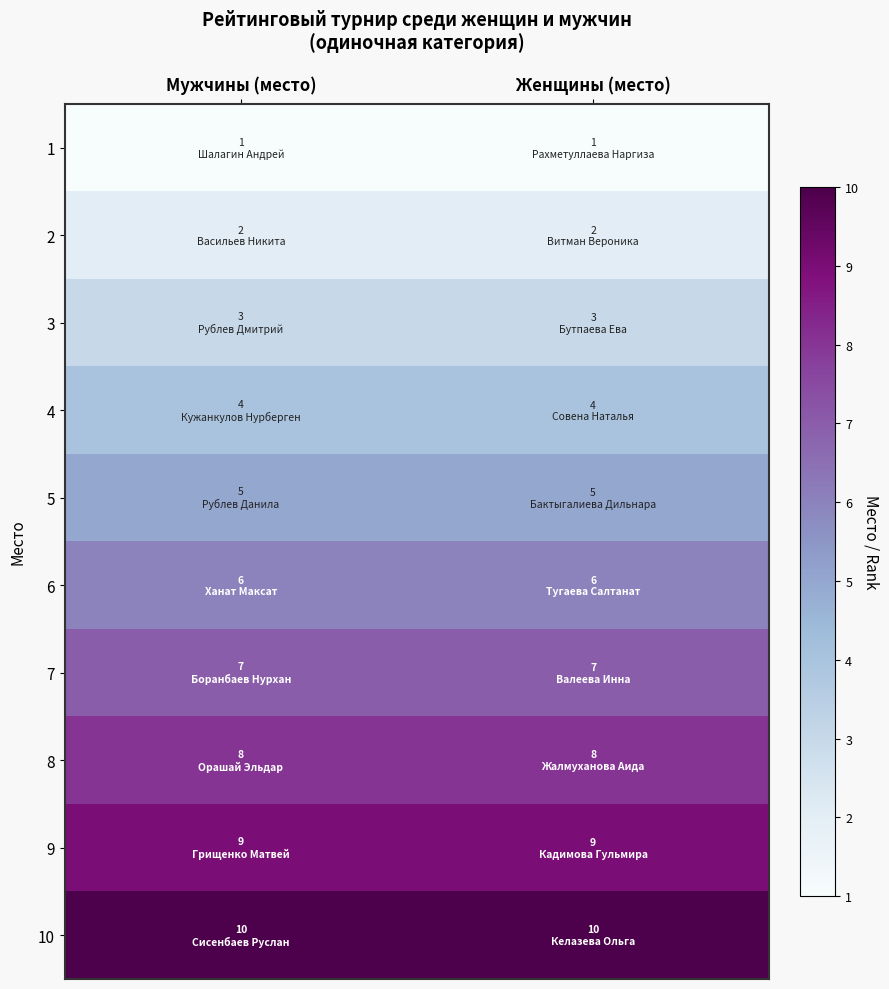

Reading right to left, transcribe all the data shown in this chart.

1: Женщины (место)=1	Мужчины (место)=1
2: Женщины (место)=2	Мужчины (место)=2
3: Женщины (место)=3	Мужчины (место)=3
4: Женщины (место)=4	Мужчины (место)=4
5: Женщины (место)=5	Мужчины (место)=5
6: Женщины (место)=6	Мужчины (место)=6
7: Женщины (место)=7	Мужчины (место)=7
8: Женщины (место)=8	Мужчины (место)=8
9: Женщины (место)=9	Мужчины (место)=9
10: Женщины (место)=10	Мужчины (место)=10